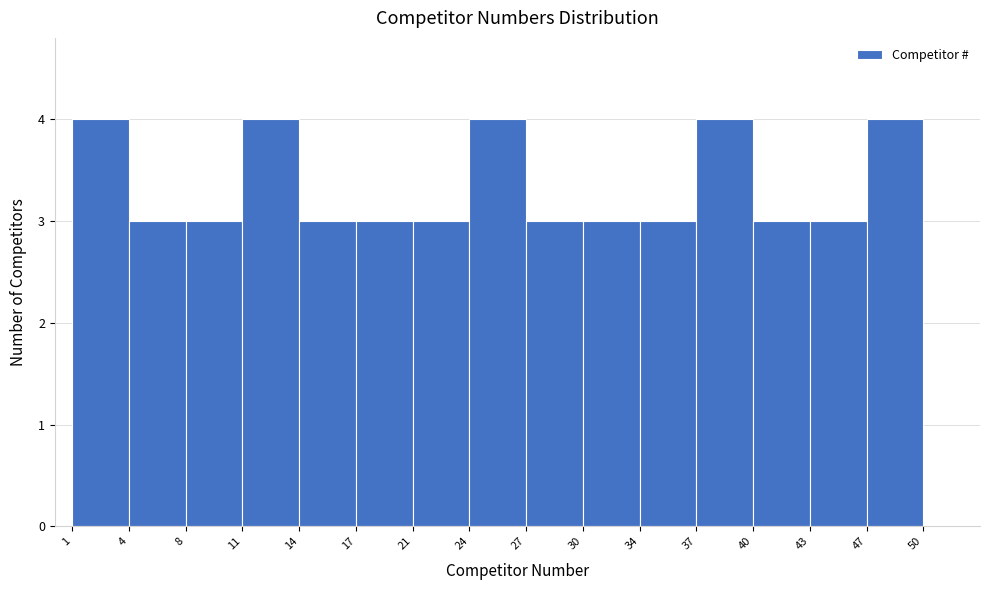

Reading left to right, list every bar in this chart as the range it spans on the x-axis followed by its height. The values are not printed on the chart, so give them approximately, as read against the axis.

1 to 4: 4
4 to 8: 3
8 to 11: 3
11 to 14: 4
14 to 17: 3
17 to 21: 3
21 to 24: 3
24 to 27: 4
27 to 30: 3
30 to 34: 3
34 to 37: 3
37 to 40: 4
40 to 43: 3
43 to 47: 3
47 to 50: 4